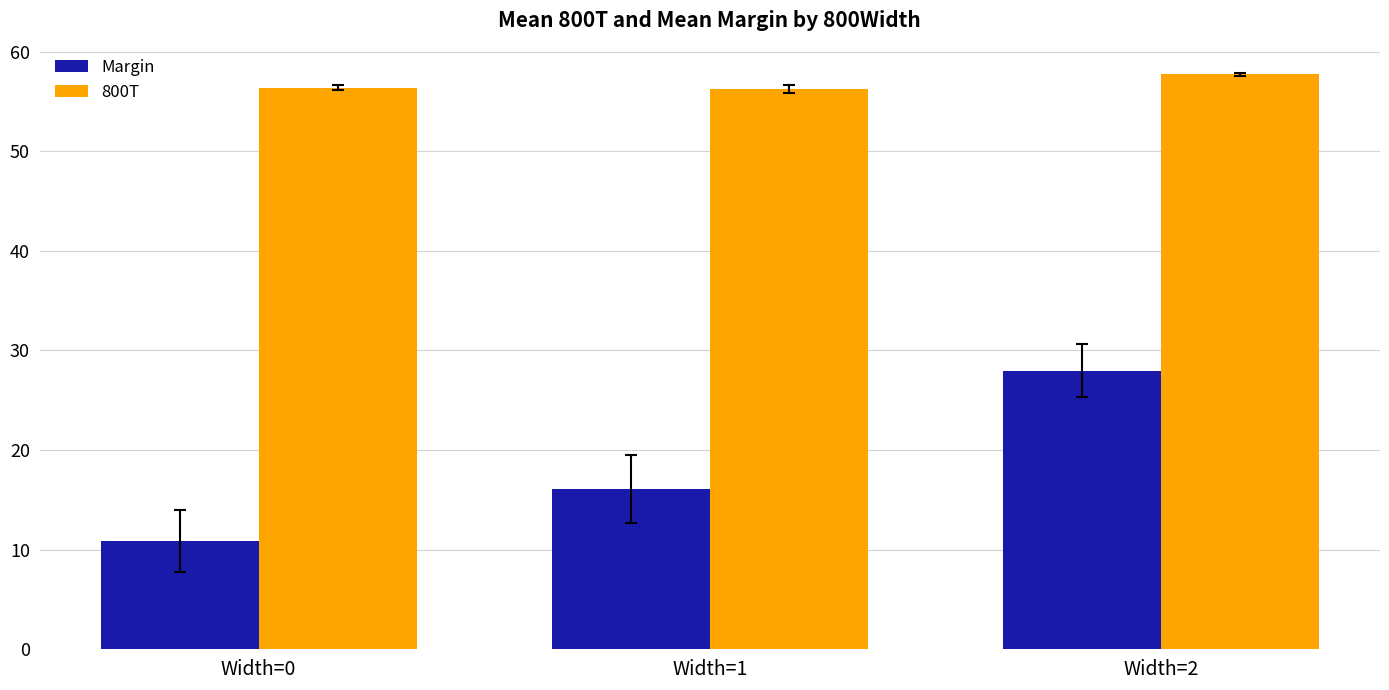

Count the number of categories in the chart.

3